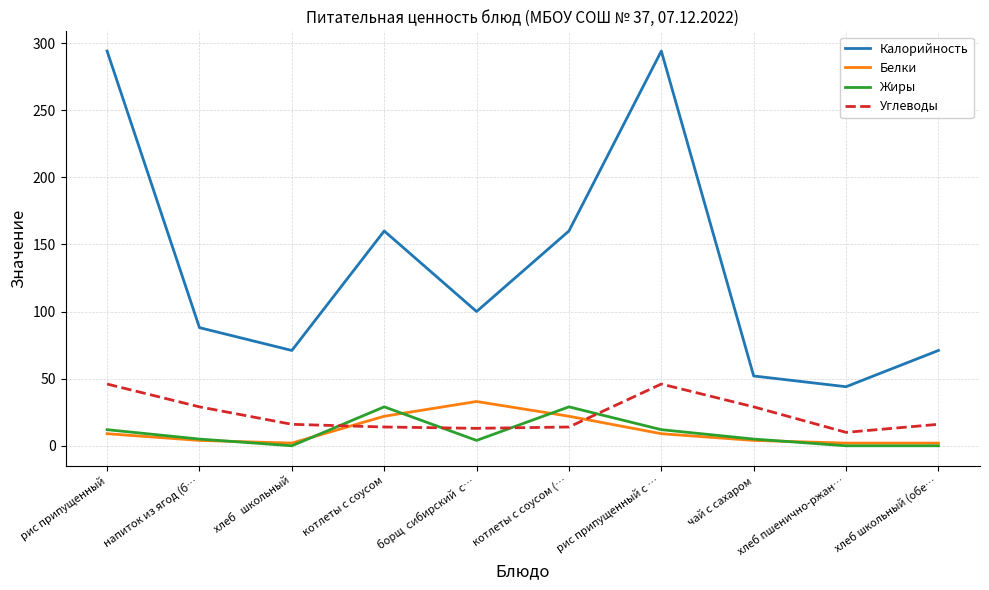

True or false: Углеводы and Калорийность cross at least once.

False